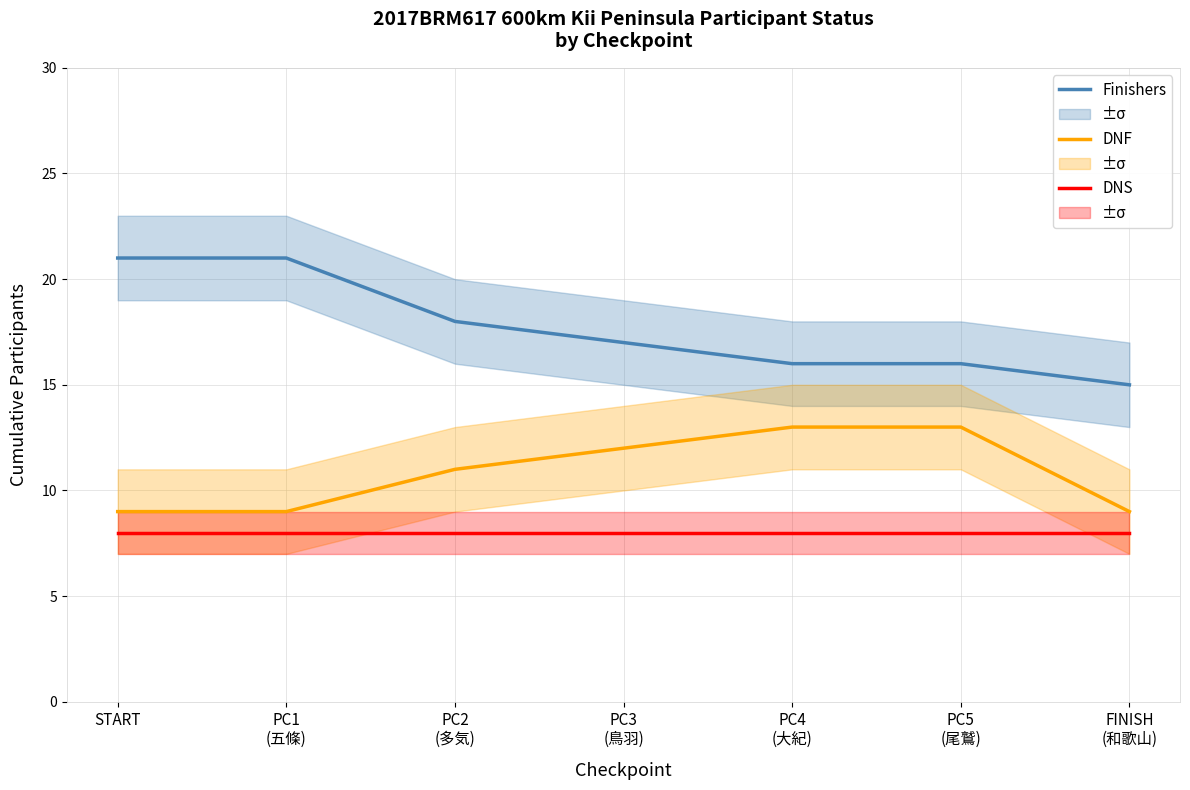

How many DNF values are between 9 and 13?

7